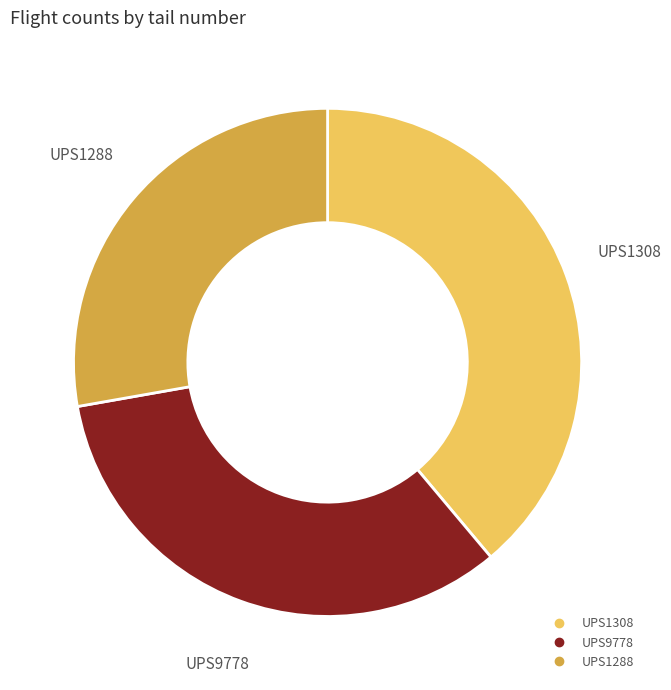

Which category has the smallest portion of the pie?

UPS1288